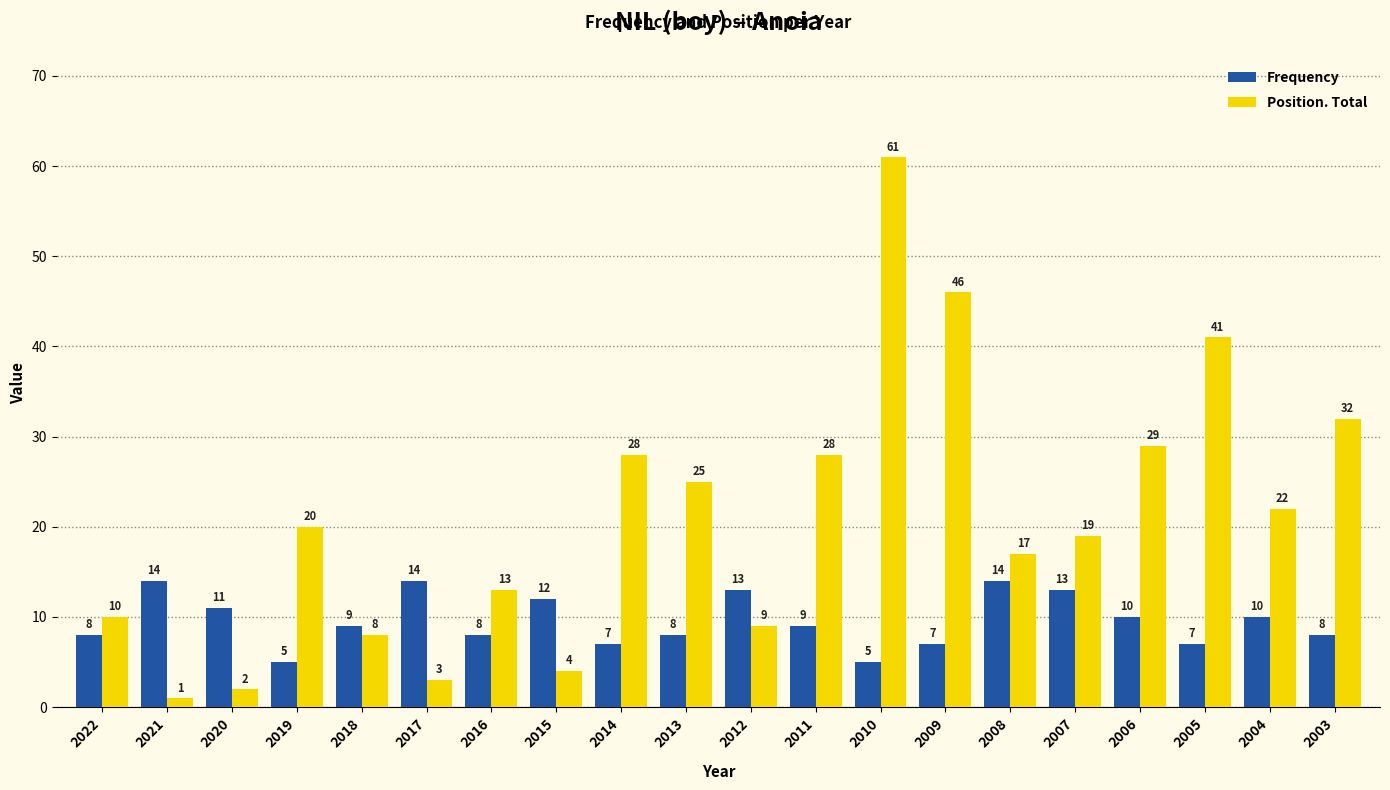

What value does the Position. Total series have at 2022?

10